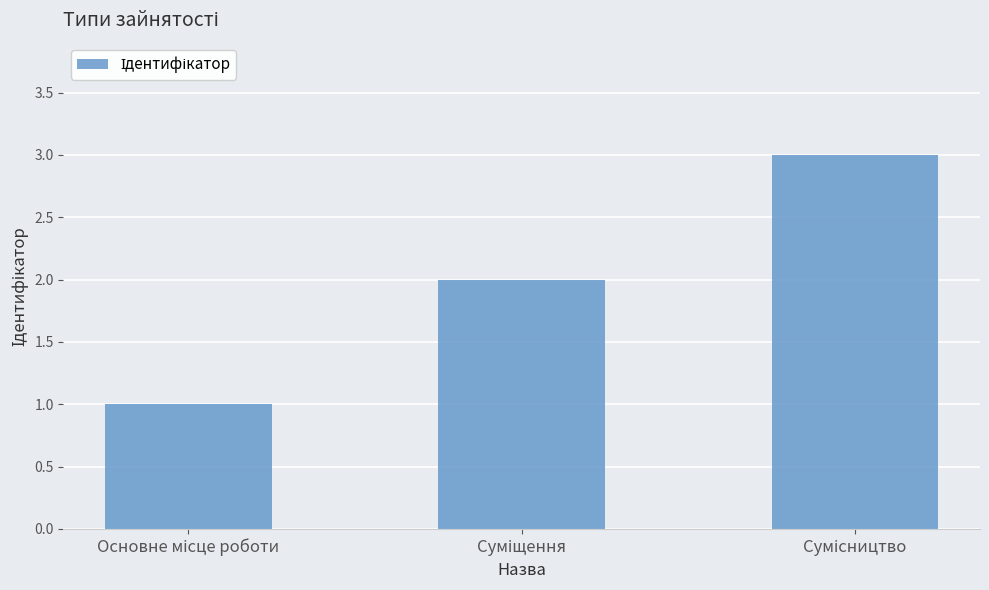

How many values are between 1 and 3?

3